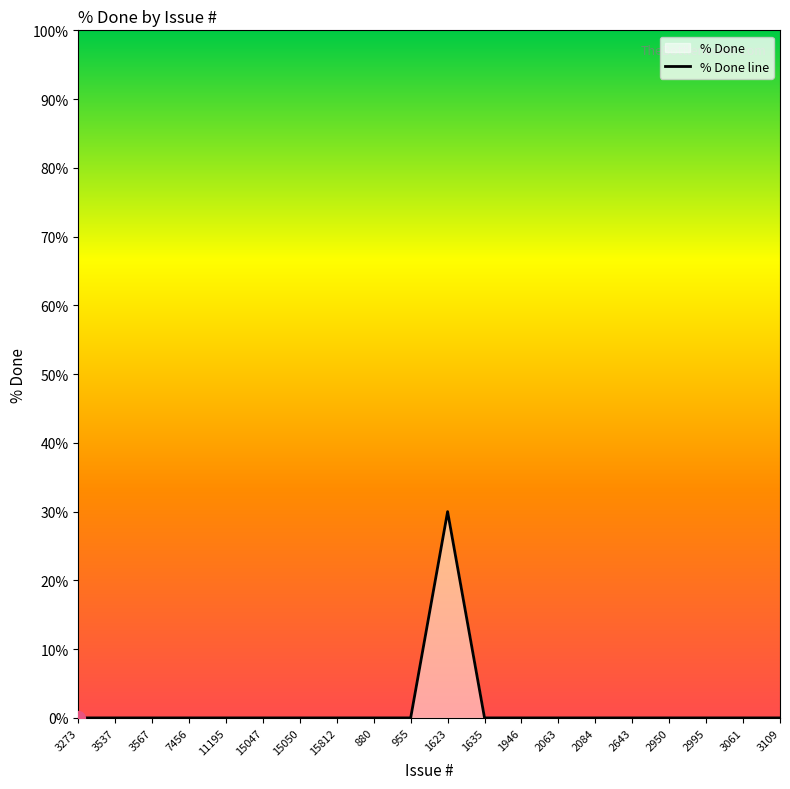

What is the average value?

2